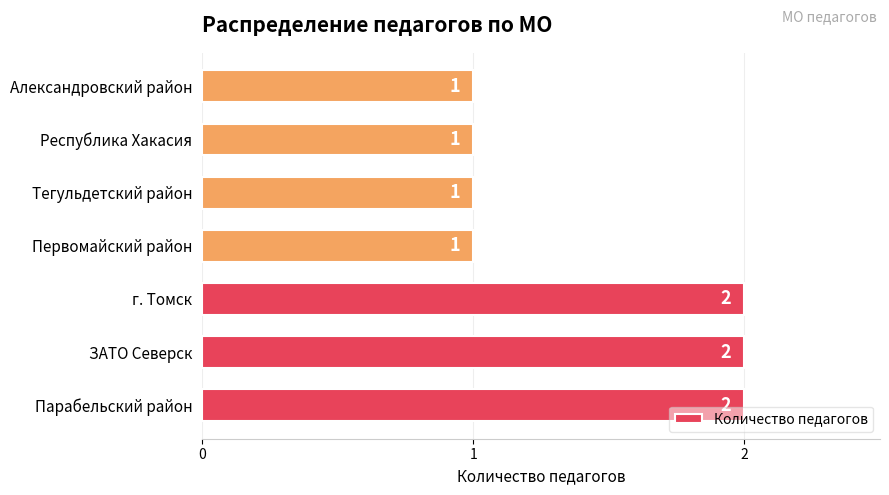

Count the values in the range 1 to 2.

7